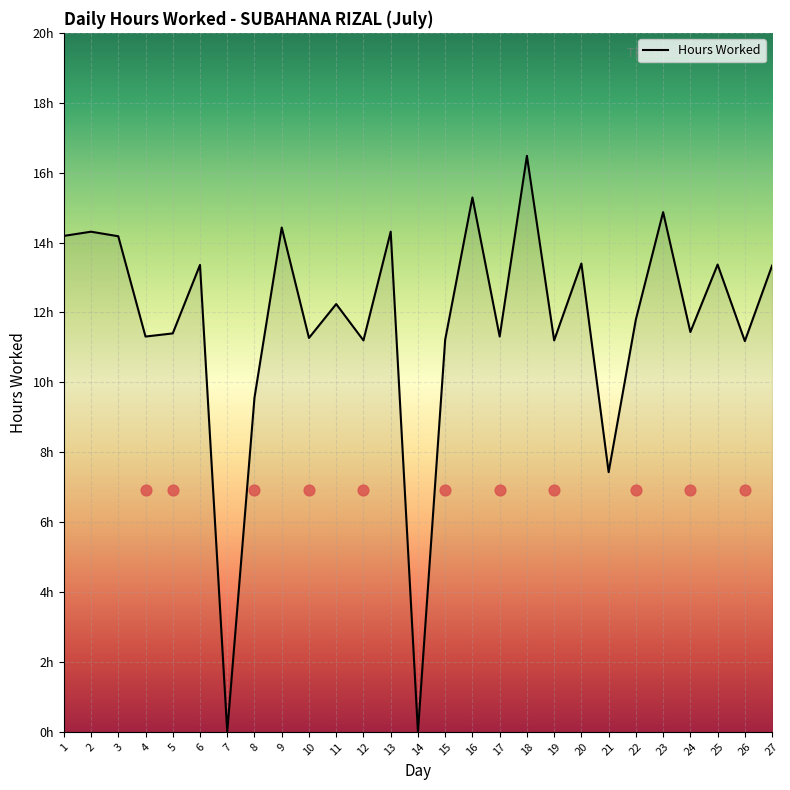

Which has a higher value, 24 or 16?

16